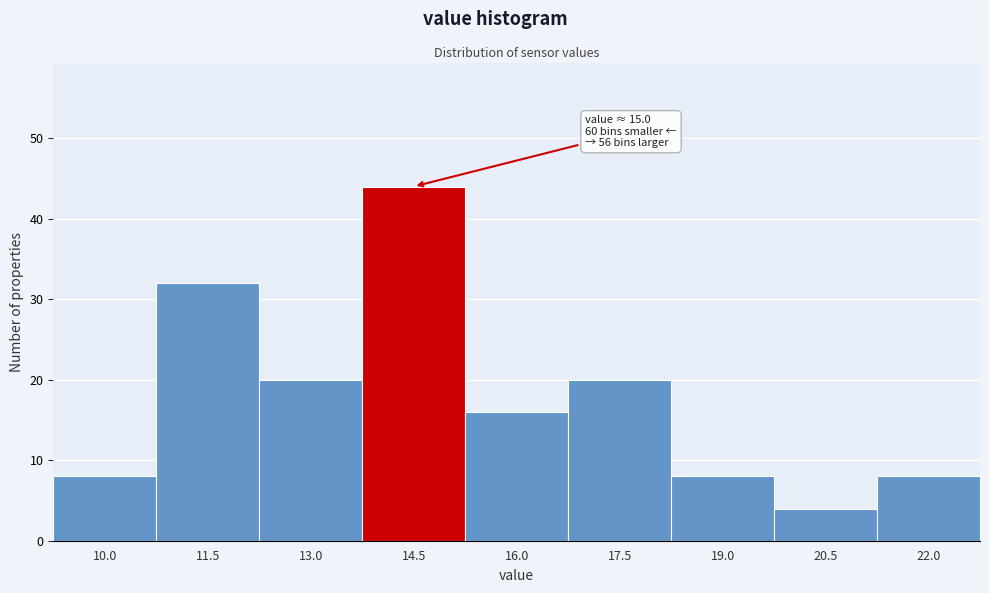

Reading left to right, extract all data points from this chart.

10.0=8	11.5=32	13.0=20	14.5=44	16.0=16	17.5=20	19.0=8	20.5=4	22.0=8